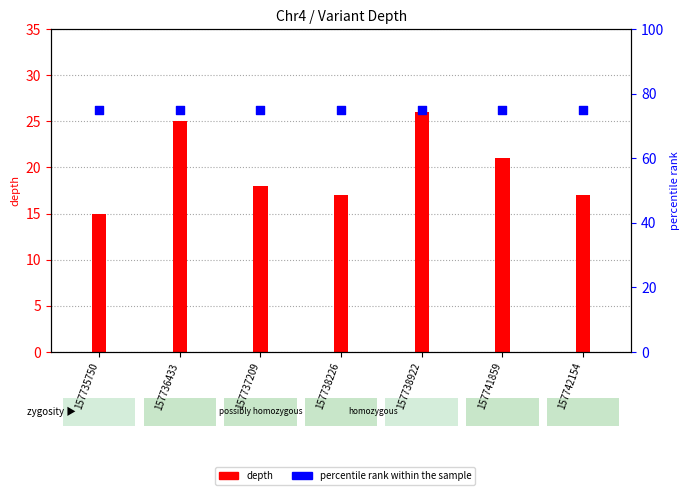

At which category is the sum across all series the highest?

157738922